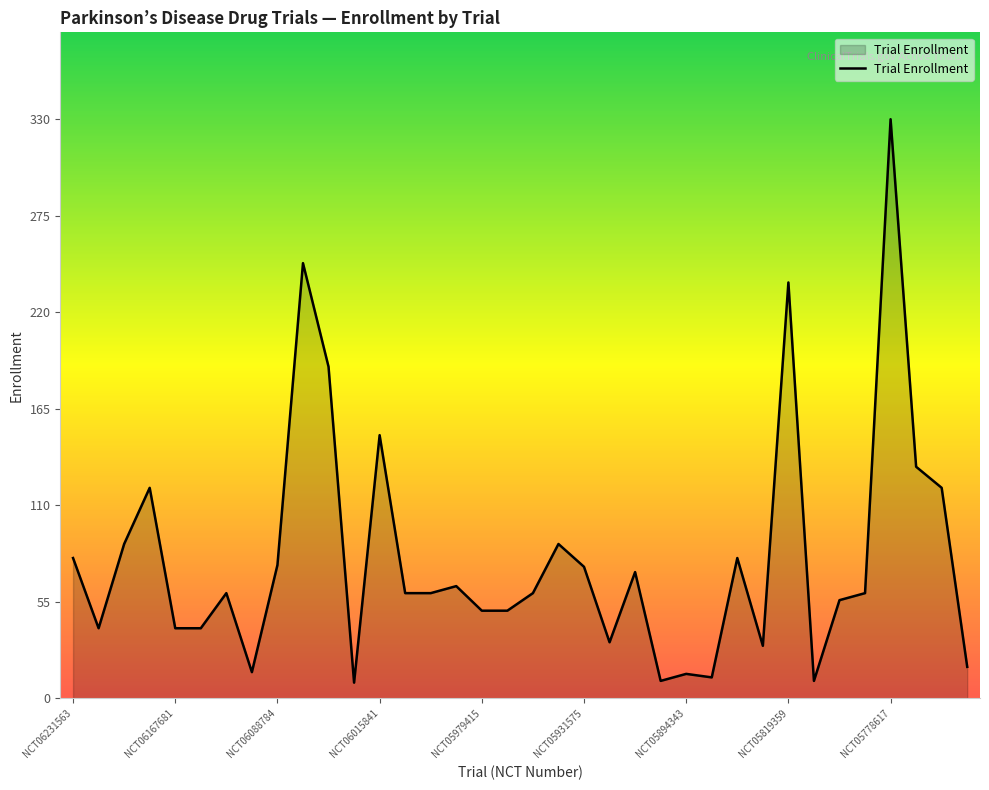

What is the difference between the maximum and minimum values?

321